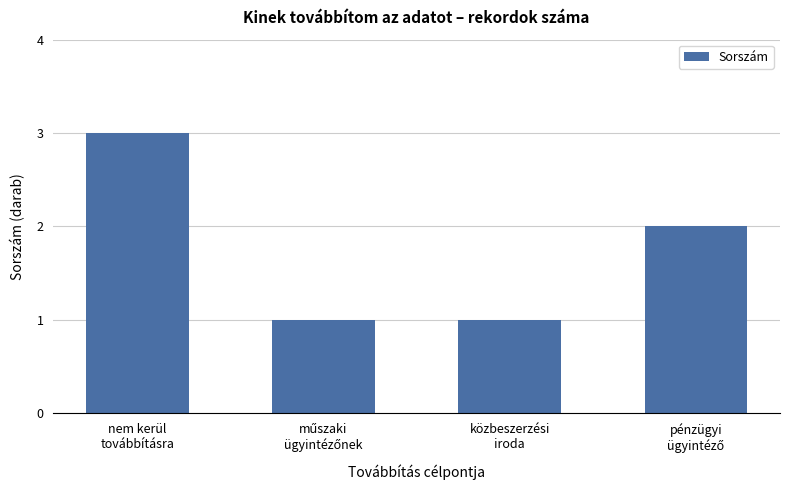

Are the bars grouped side by side (vs. stacked)?

No